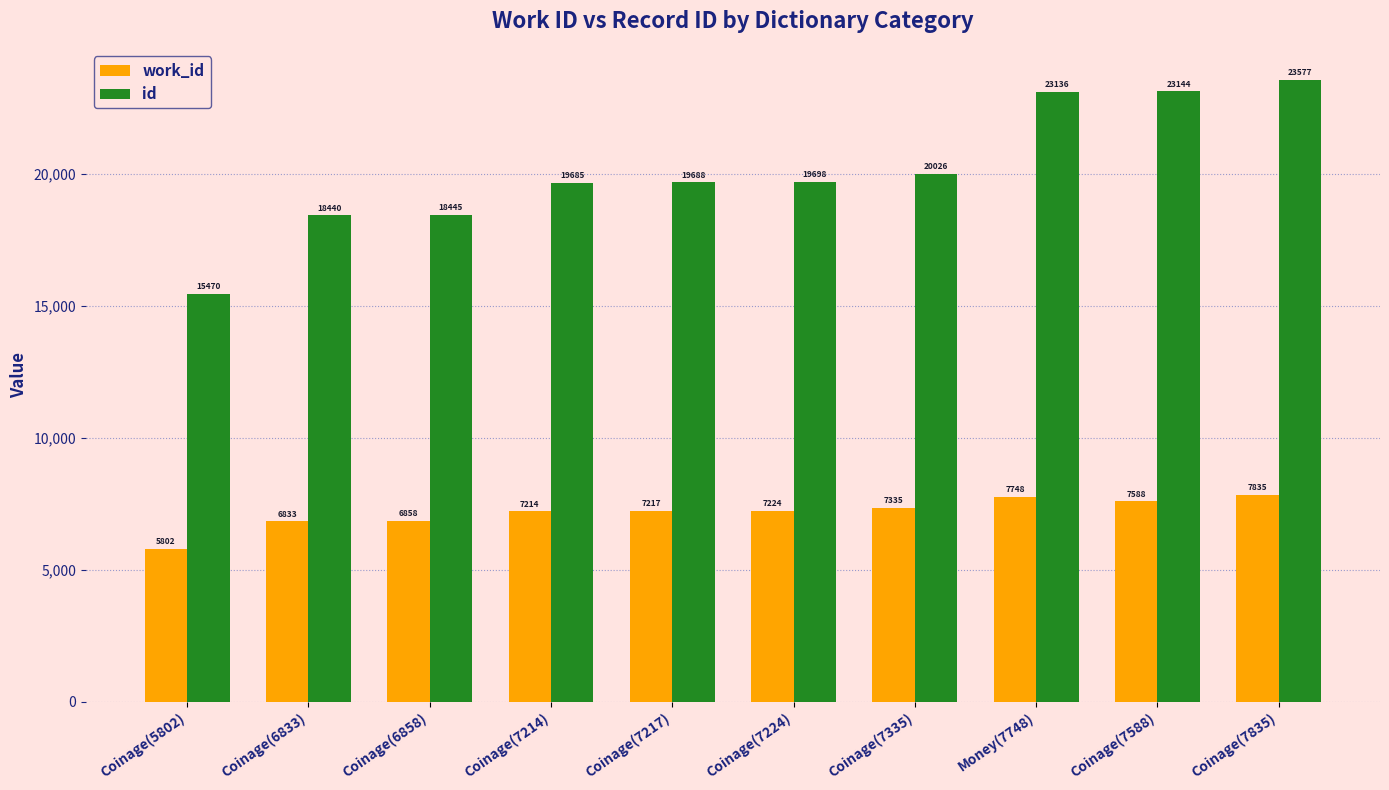

True or false: id has a value of 18445 at Coinage(6858).

True